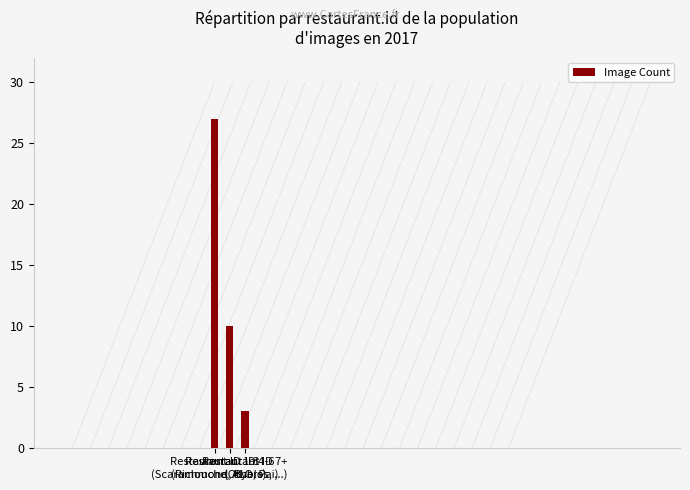

Reading right to left, transcribe all the data shown in this chart.

3	10	27